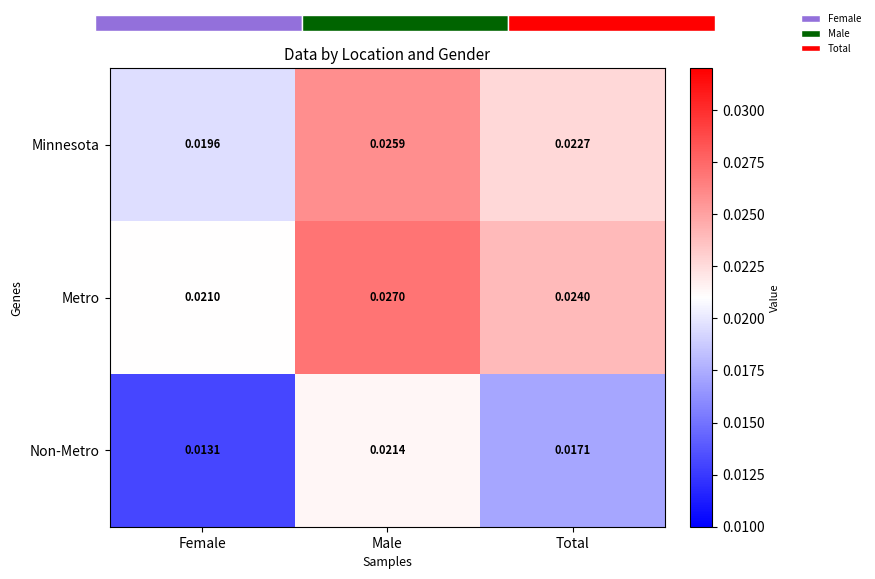

Count the number of data series in this chart.

3